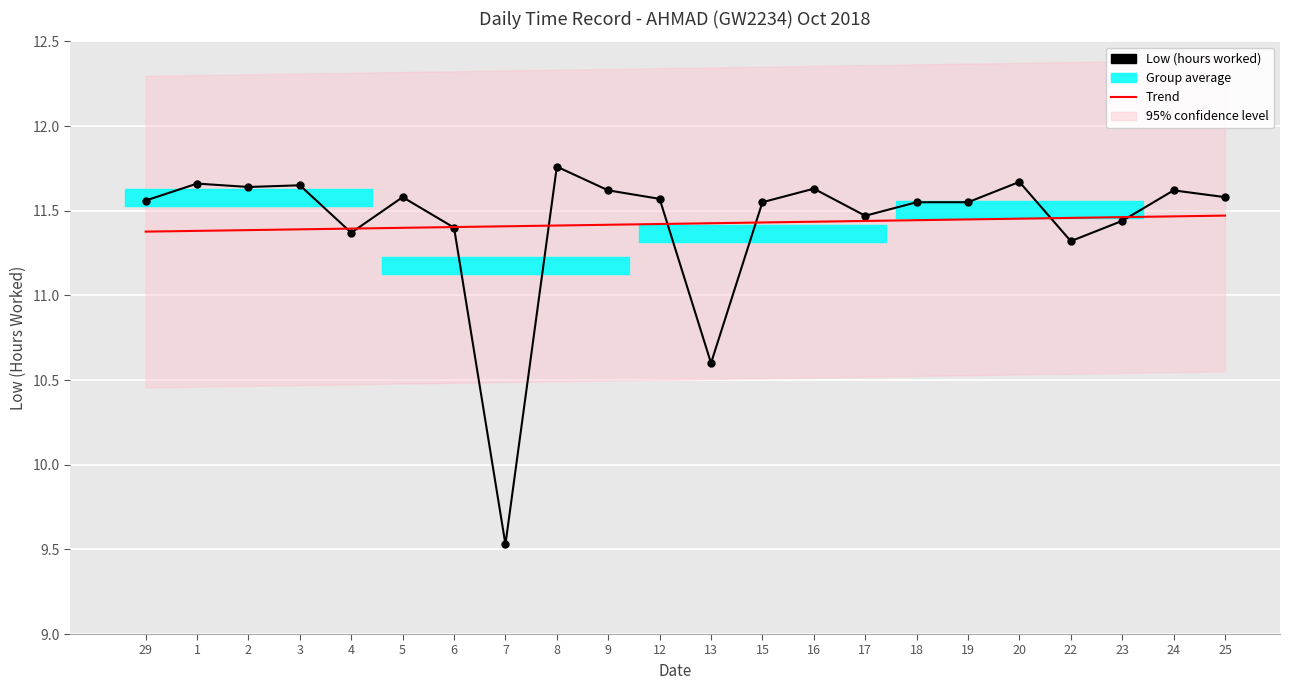

Between which two adjacent categories do Trend and Low (hours worked) first intersect?

3 and 4